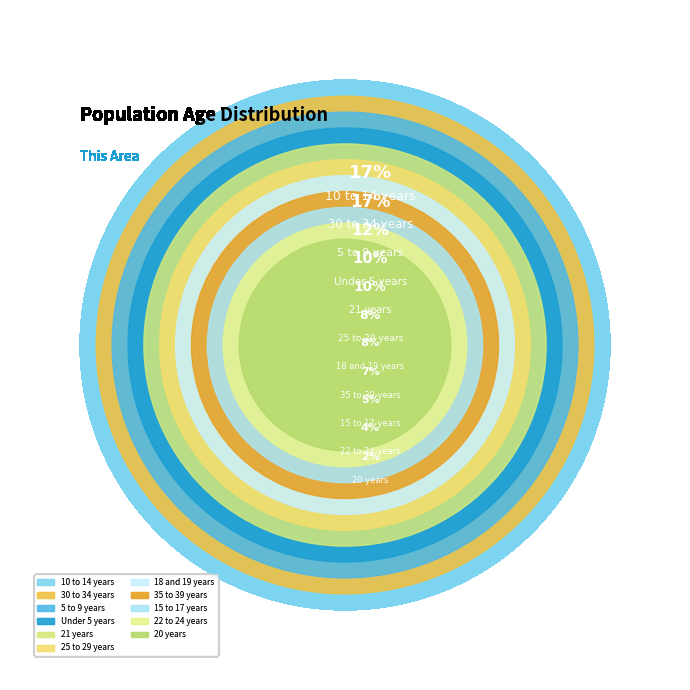

Is the sum of 15 to 17 years and 20 years greater than half?

No